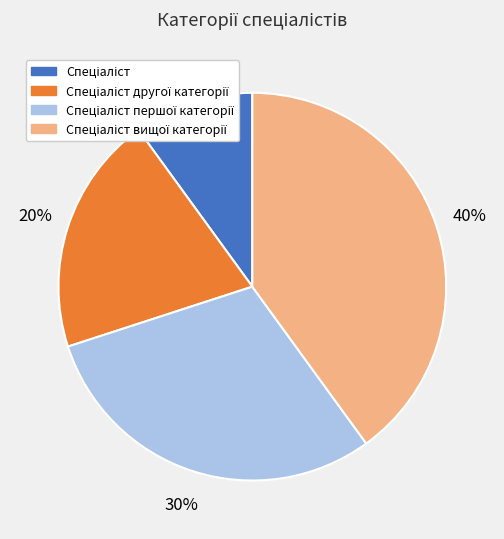

Is there a majority slice in this chart?

No